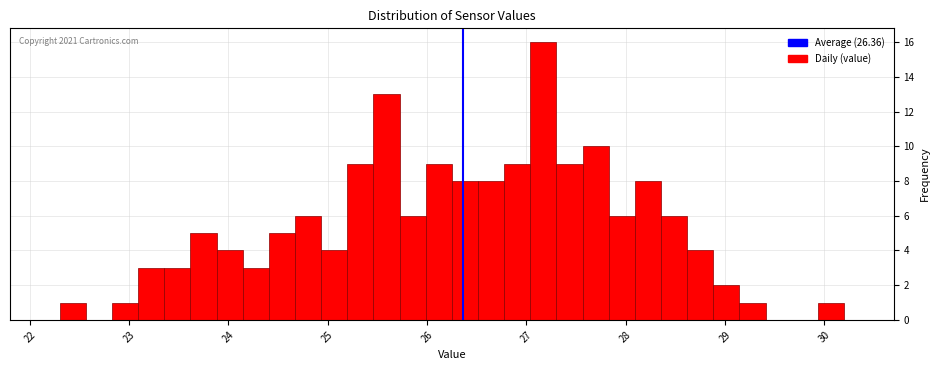

Around what value on the x-axis is the tallest bar? Give the approximate position of its centre, as read against the axis.

27.2